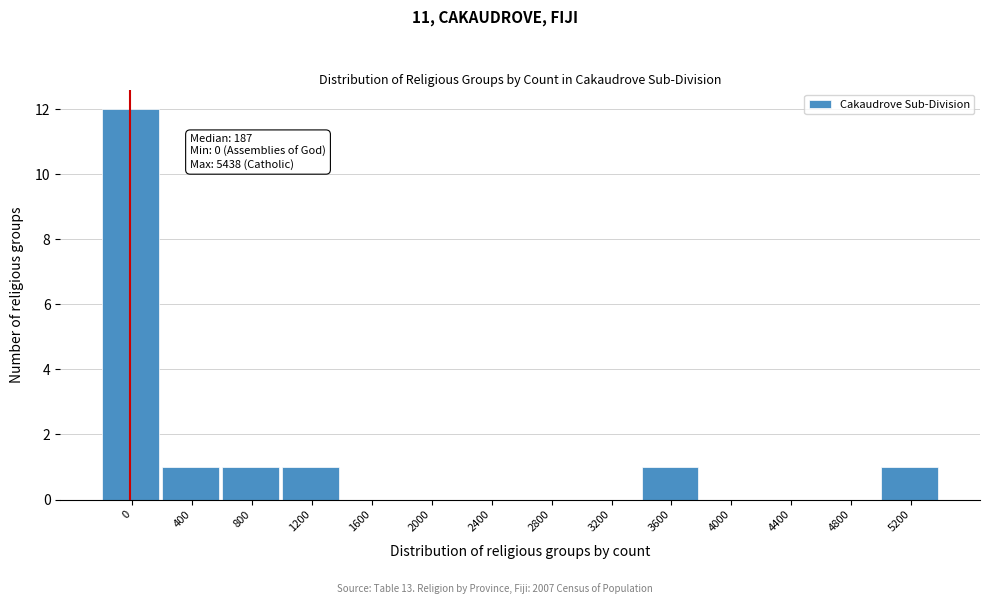

Reading left to right, what are all the values shown in this chart?

0=12	400=1	800=1	1200=1	1600=0	2000=0	2400=0	2800=0	3200=0	3600=1	4000=0	4400=0	4800=0	5200=1